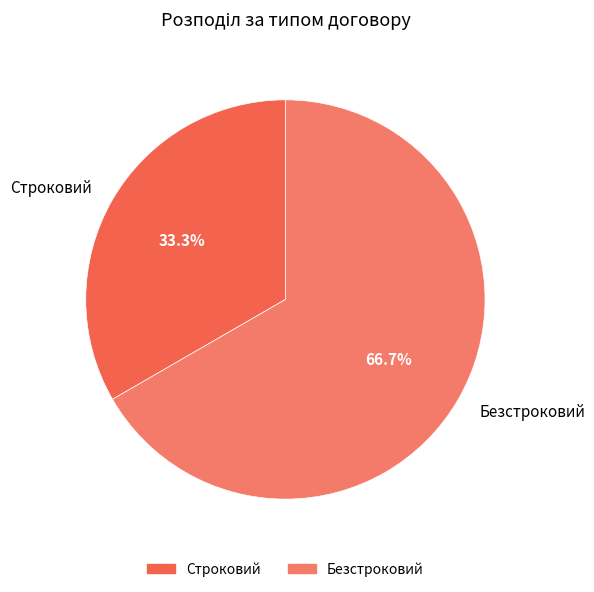

Is it true that Безстроковий is 67% of the pie?

True